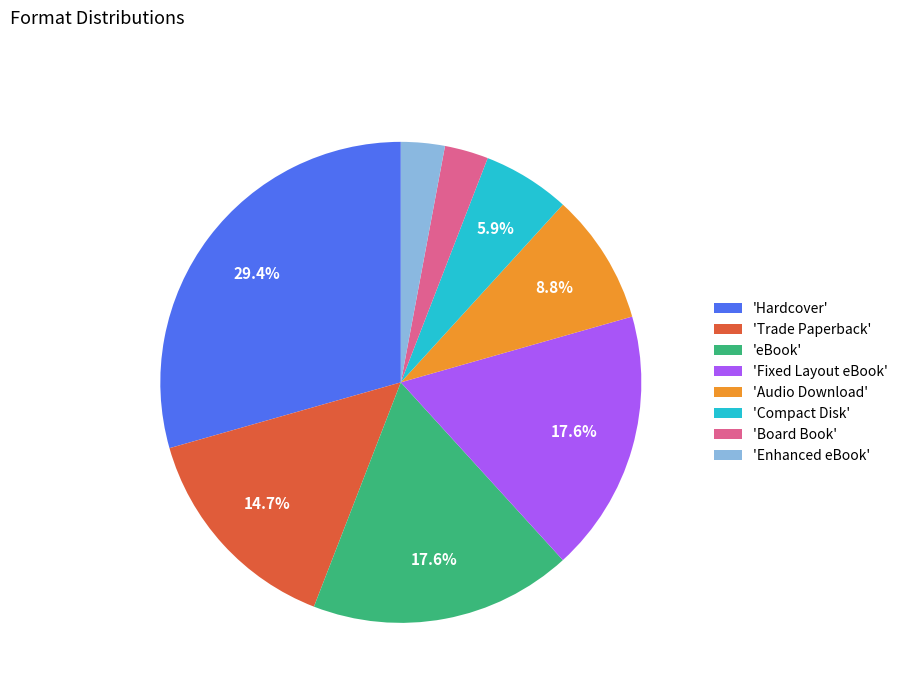

Combined, do 'Hardcover' and 'Fixed Layout eBook' account for over 50%?

No